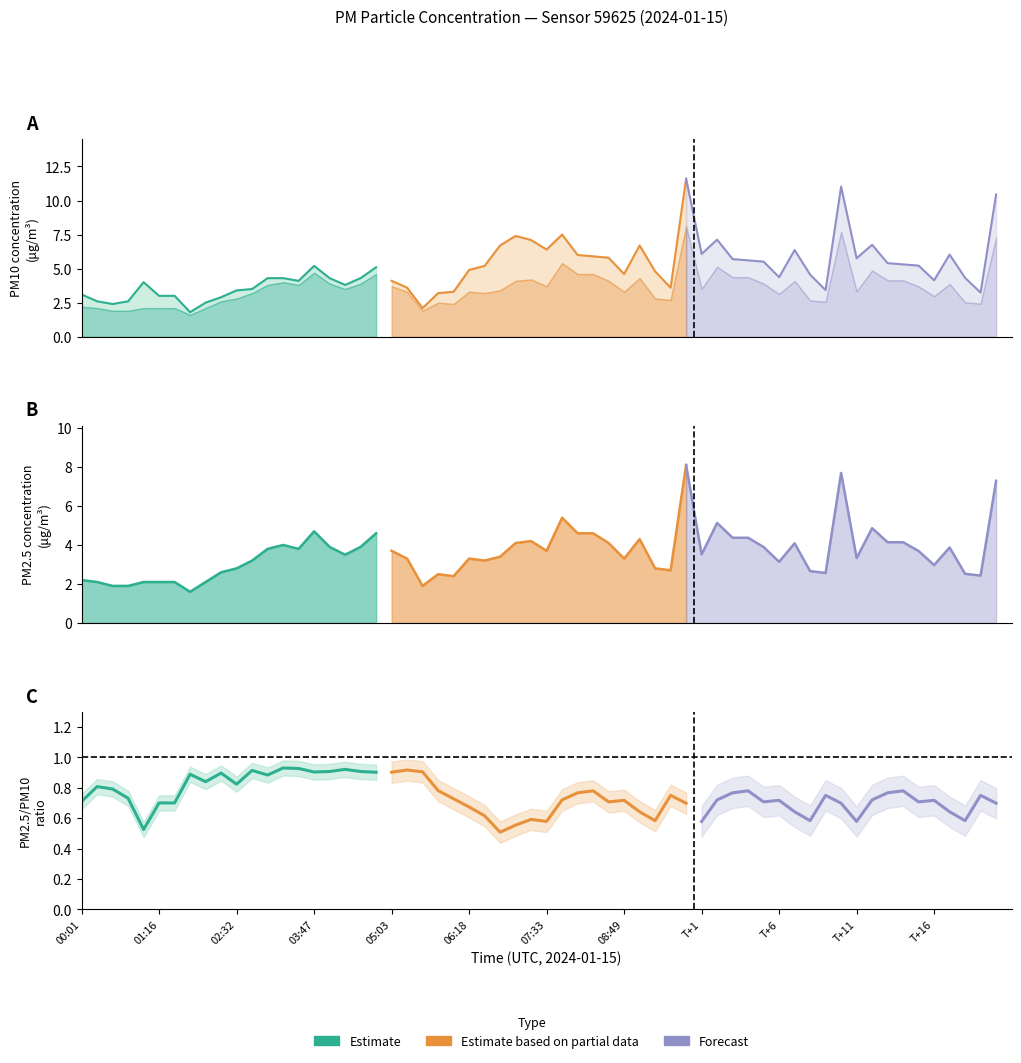

Does the chart have visible grid lines?

No